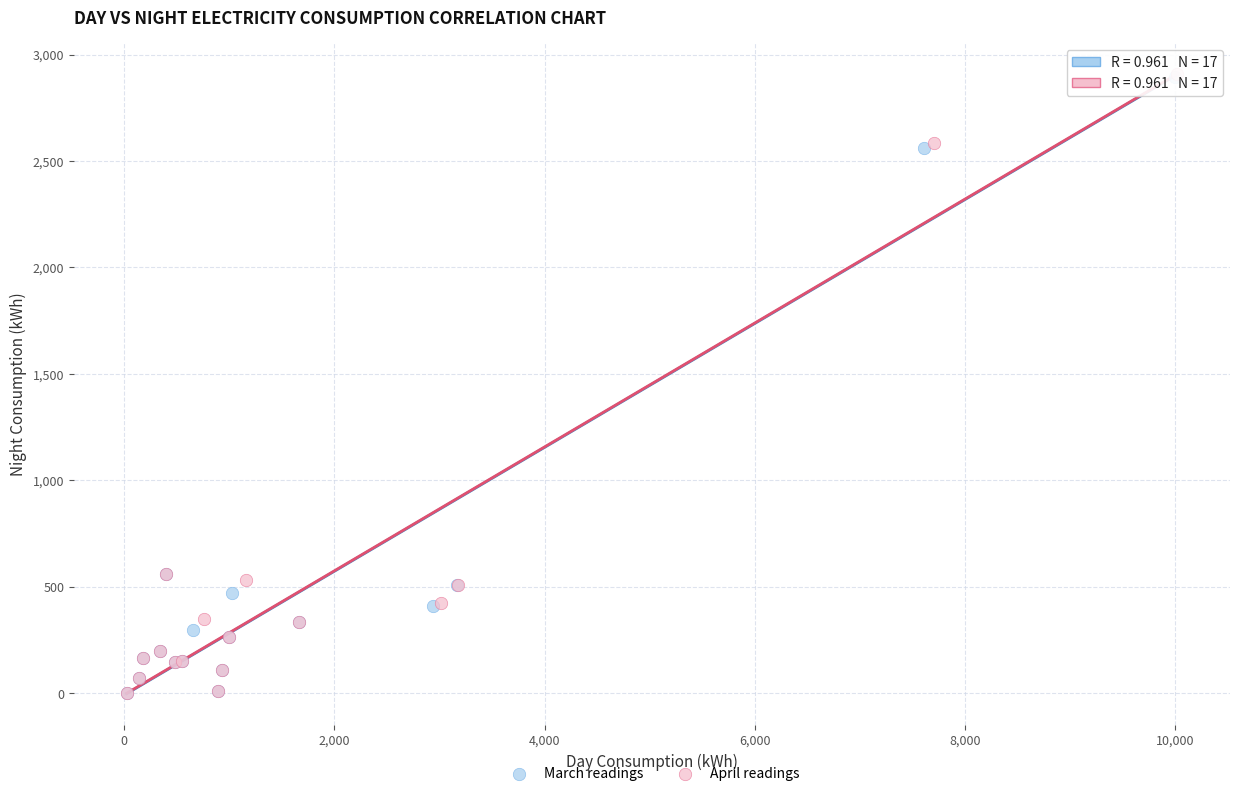

What are all the series names shown in the legend?

March readings, April readings